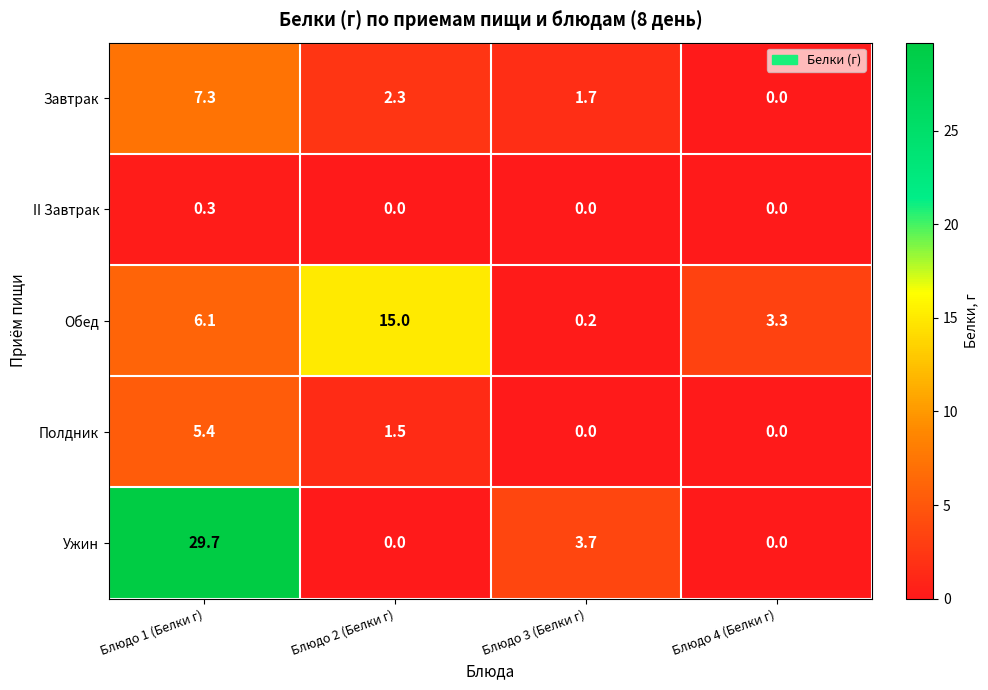

Rank the series by their maximum value, from highest to lowest.

Ужин, Обед, Завтрак, Полдник, II Завтрак